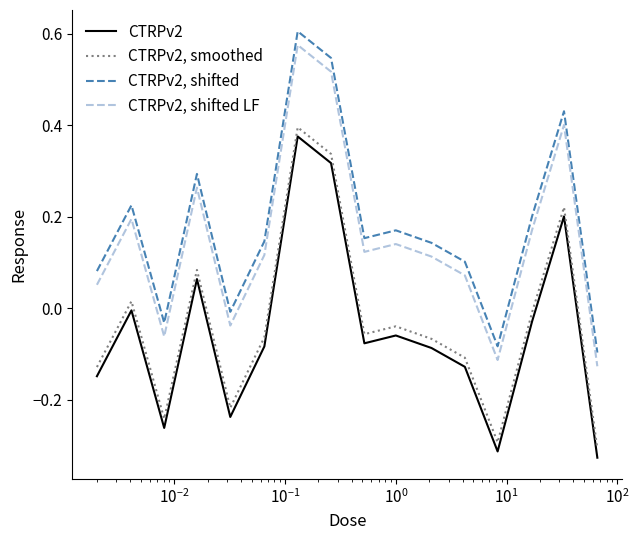

List the series in order of their peak value, lowest first.

CTRPv2, CTRPv2, smoothed, CTRPv2, shifted LF, CTRPv2, shifted